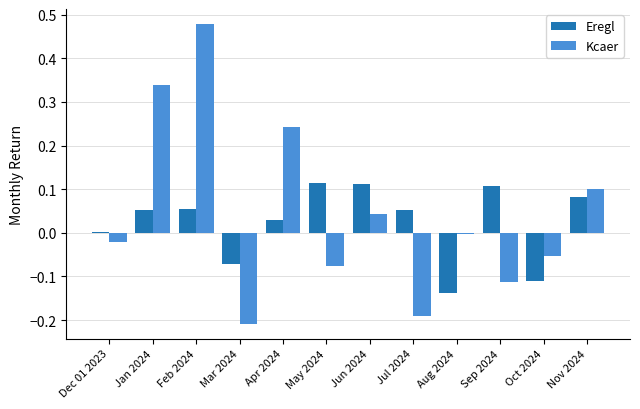

Is the value of Eregl at Jan 2024 greater than the value of Kcaer at May 2024?

Yes